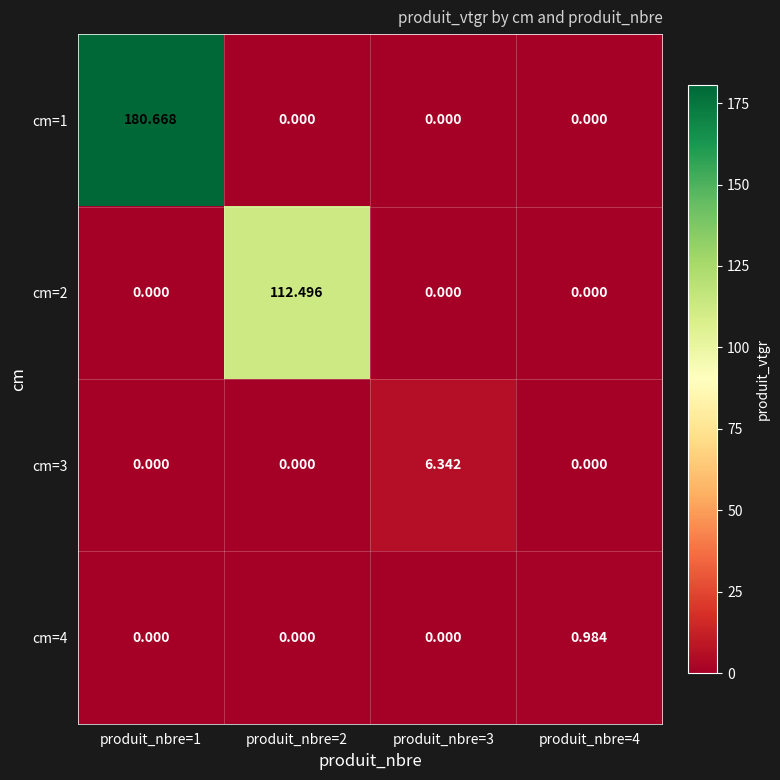

How many positive values does the cm=1 series have?

1